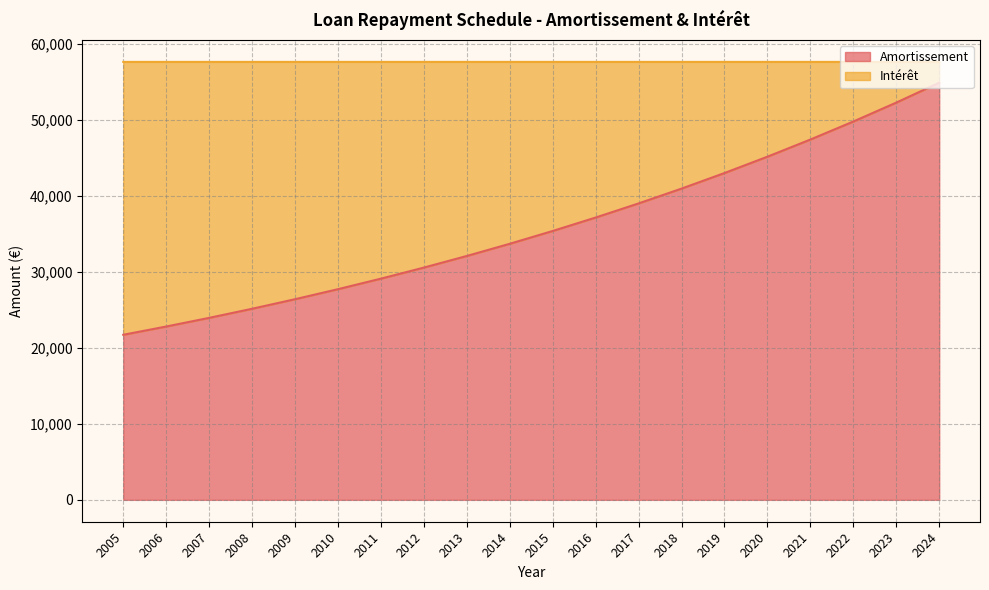

What is the approximate value at 2024?

54885.1